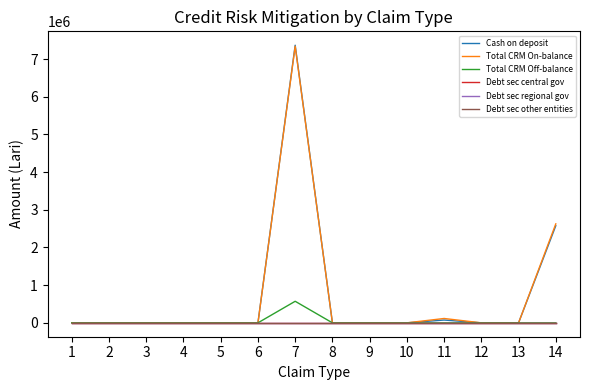

Rank the categories by Cash on deposit value from highest to lowest.

7, 14, 11, 1, 2, 3, 4, 5, 6, 8, 9, 10, 12, 13